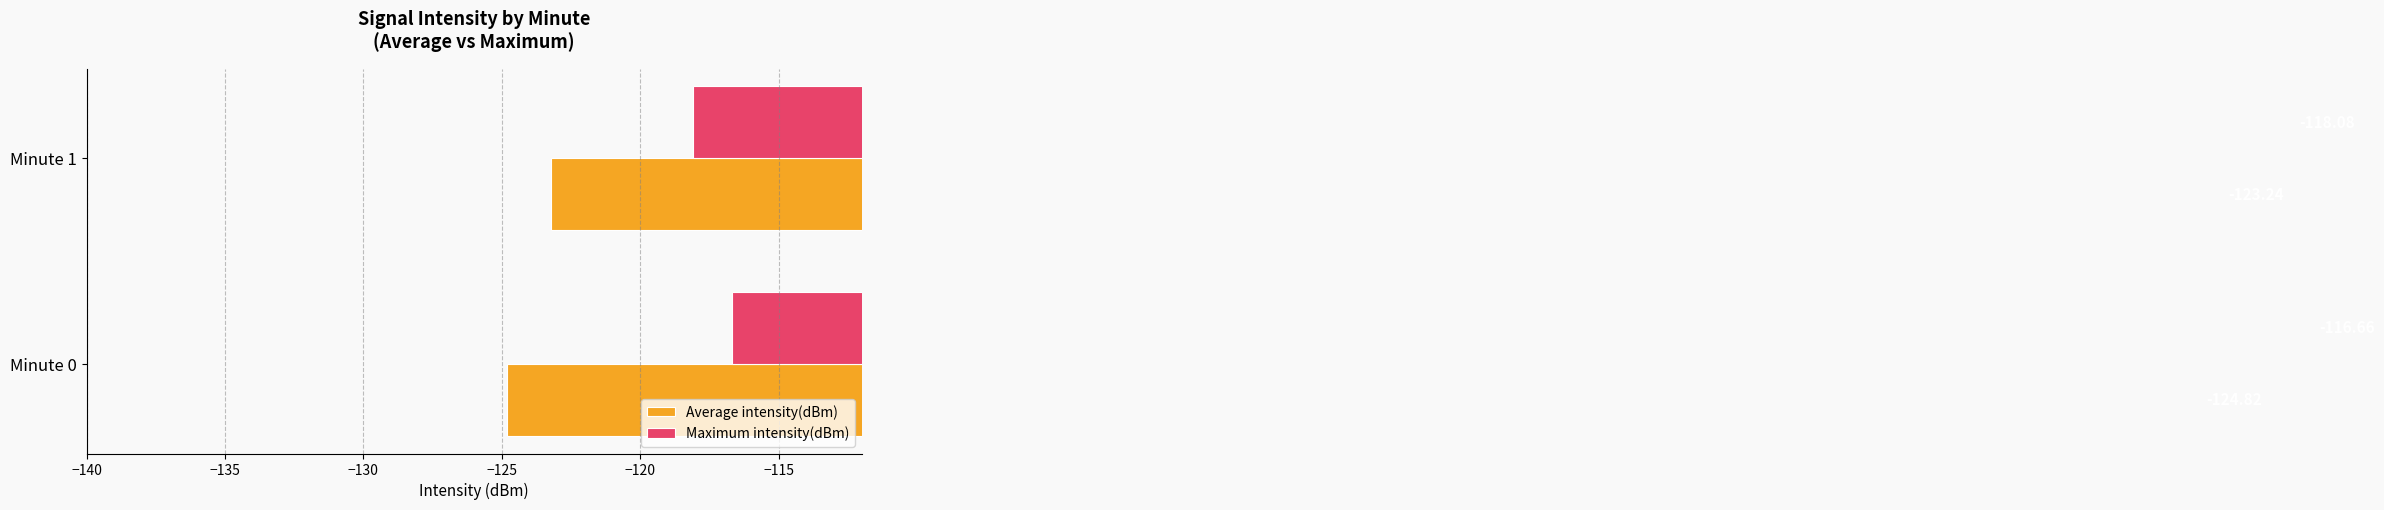

At Minute 1, list the series in order from smallest to largest.

Average intensity(dBm), Maximum intensity(dBm)